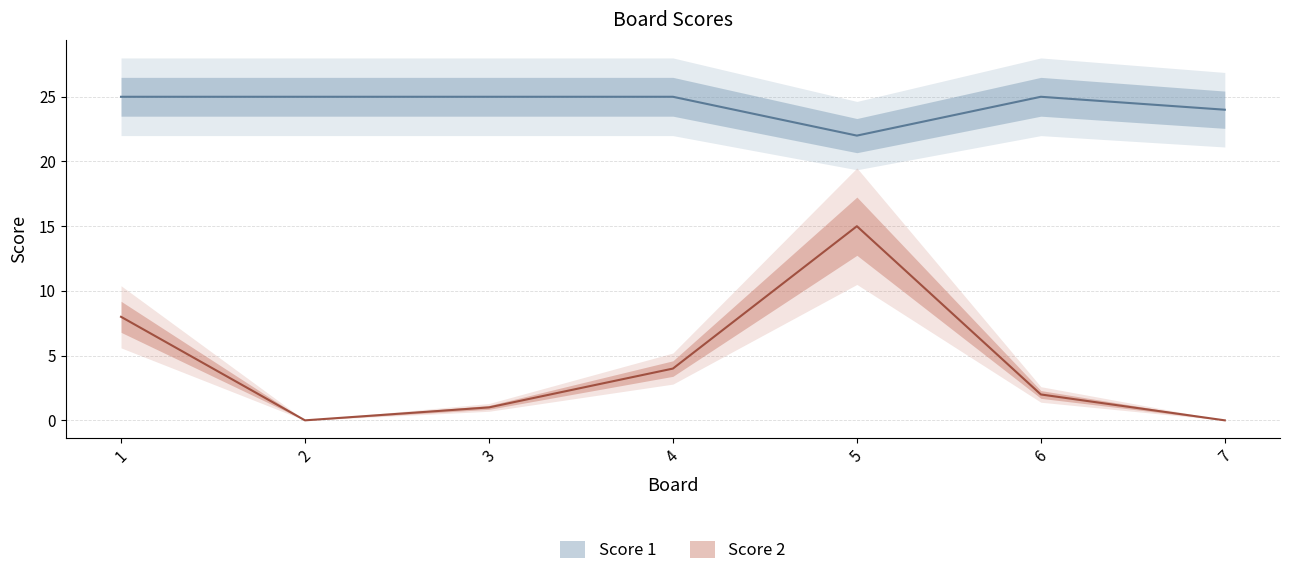

Is it true that Score 2 equals 3 at 6?

False